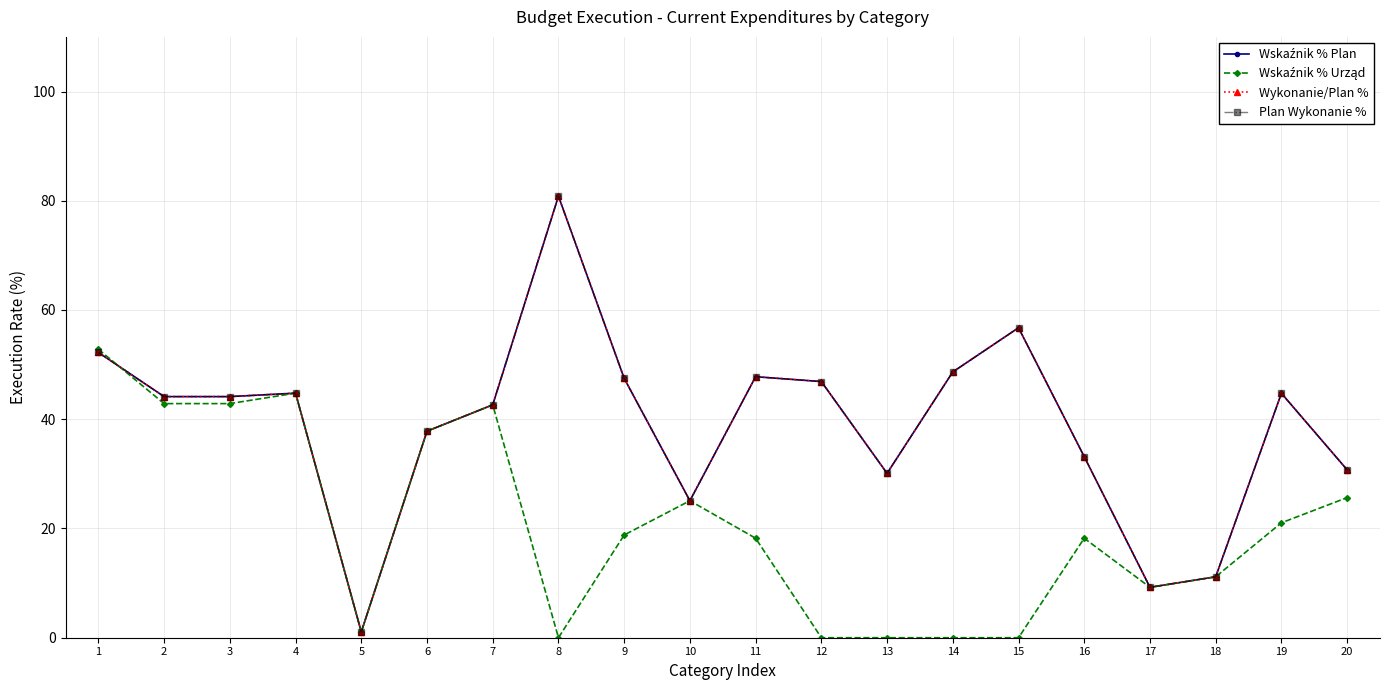

How many lines are shown in the chart?

4